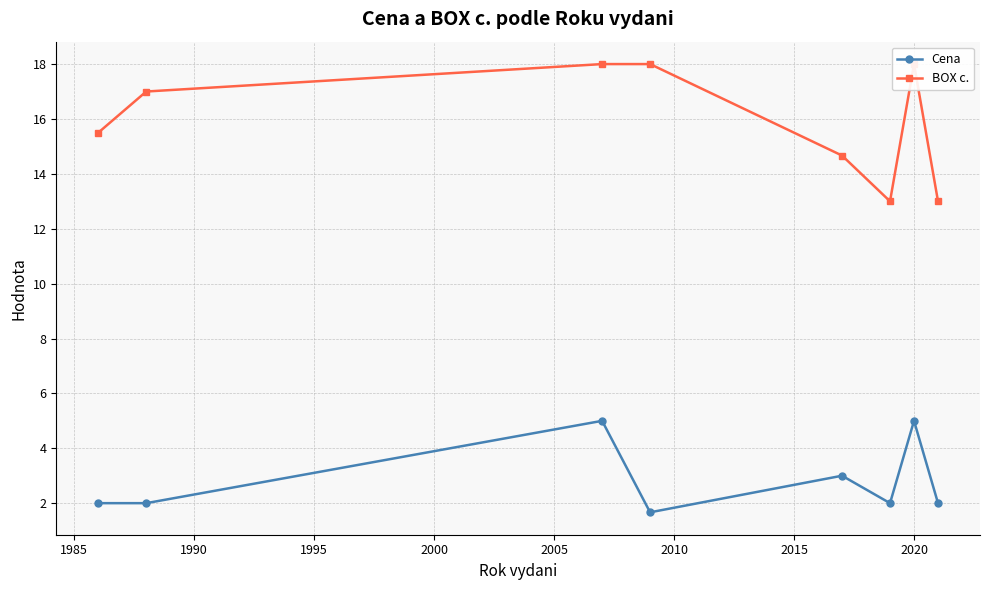

True or false: Cena and BOX c. intersect in this chart.

False